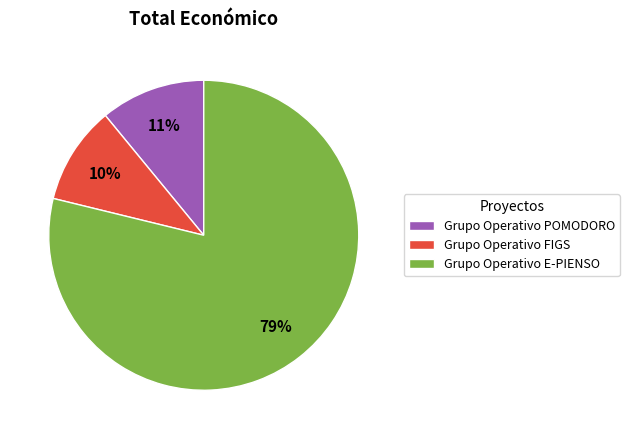

Which has a higher value, Grupo Operativo E-PIENSO or Grupo Operativo FIGS?

Grupo Operativo E-PIENSO